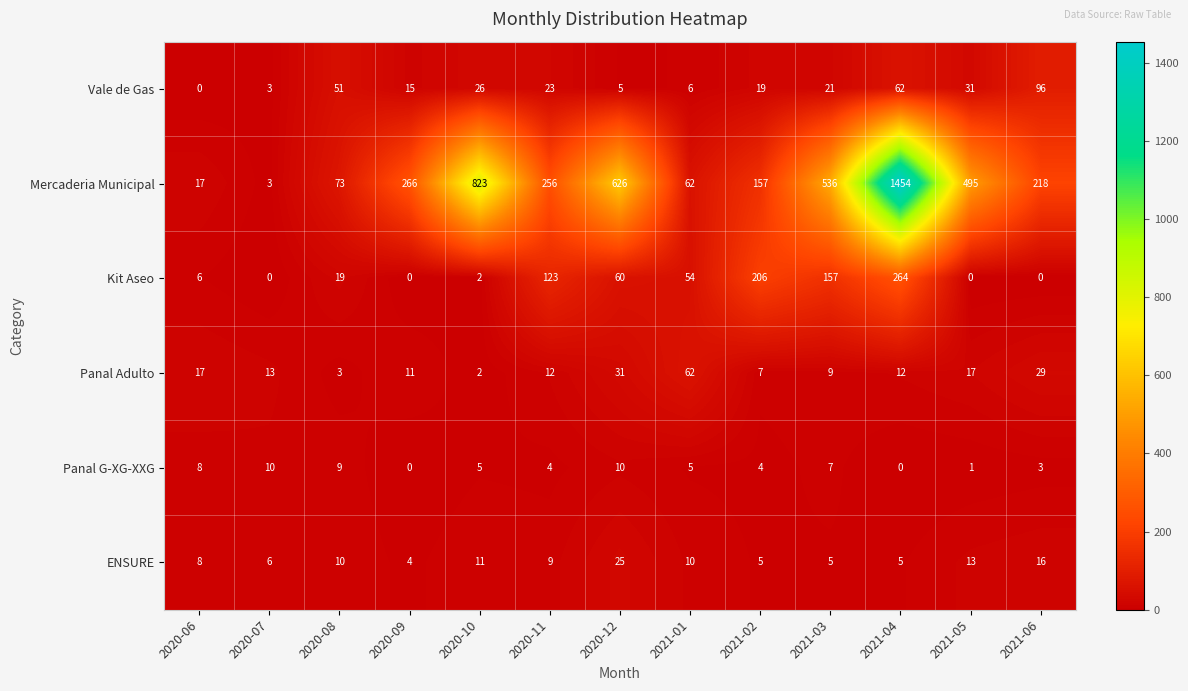

Between 2020-06 and 2020-12, which series saw the biggest shift?

Mercaderia Municipal